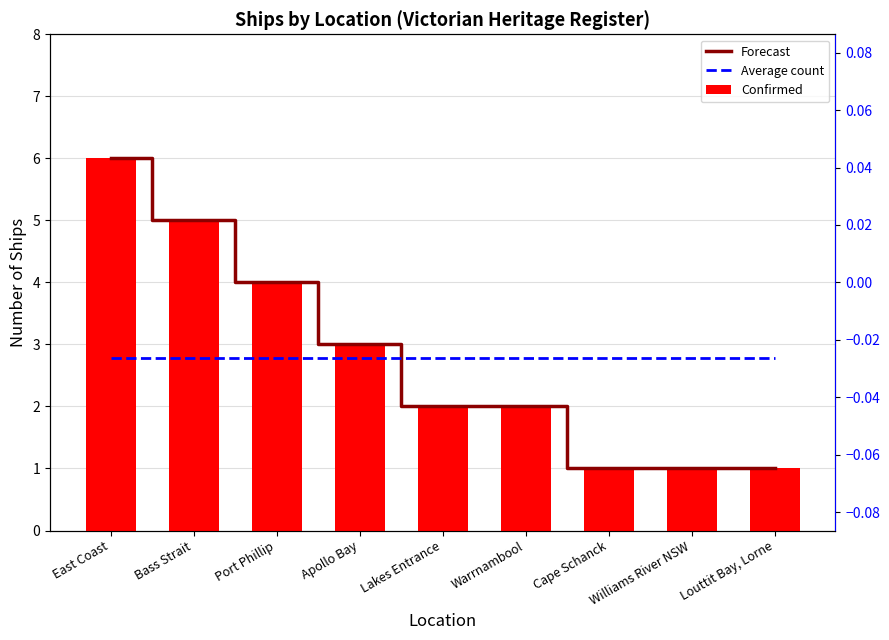

List the labels in order of Average count value, smallest first.

East Coast, Bass Strait, Port Phillip, Apollo Bay, Lakes Entrance, Warrnambool, Cape Schanck, Williams River NSW, Louttit Bay, Lorne